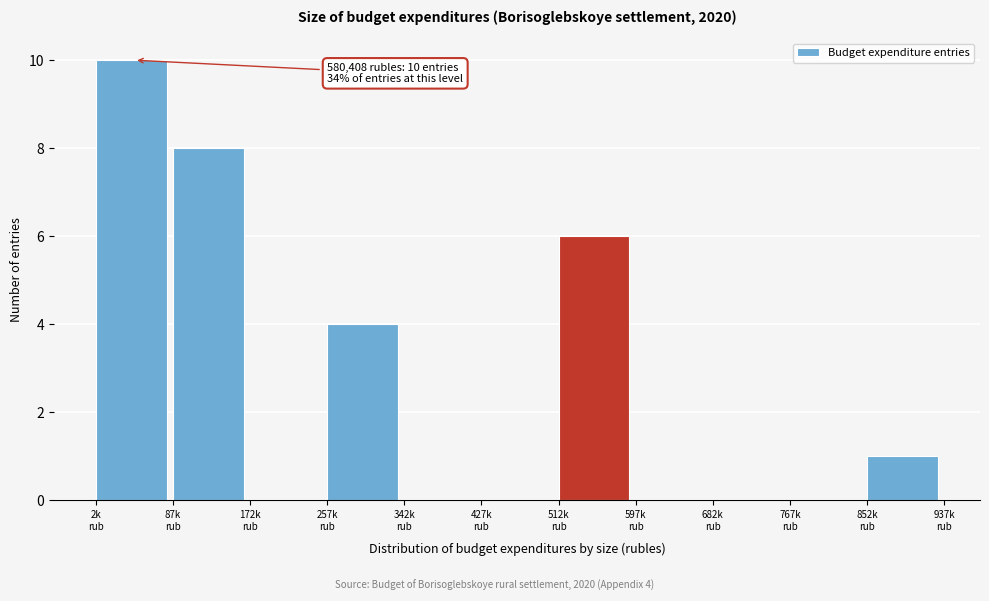

What is the maximum value shown in the chart?

10